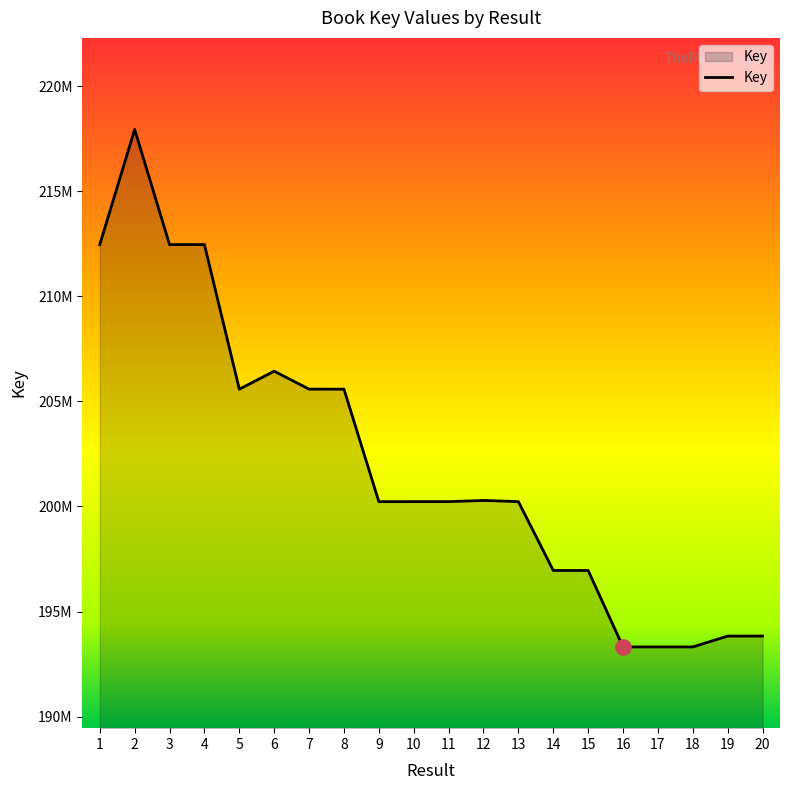

Does the chart have visible grid lines?

No